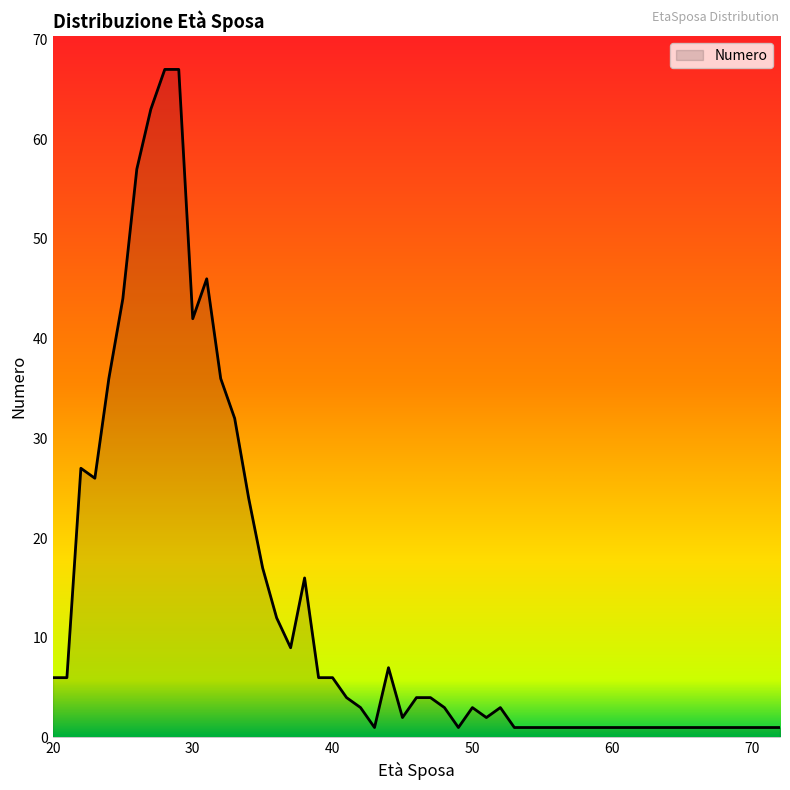

What is the difference between the maximum and minimum values?

66